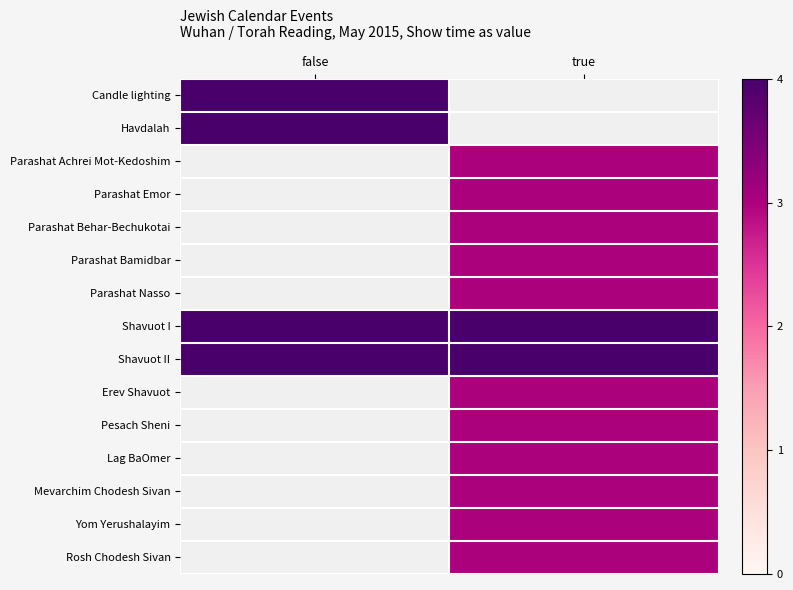

Reading left to right, what are all the values shown in this chart?

Candle lighting: false=4	true=0
Havdalah: false=4	true=0
Parashat Achrei Mot-Kedoshim: false=0	true=3
Parashat Emor: false=0	true=3
Parashat Behar-Bechukotai: false=0	true=3
Parashat Bamidbar: false=0	true=3
Parashat Nasso: false=0	true=3
Shavuot I: false=4	true=4
Shavuot II: false=4	true=4
Erev Shavuot: false=0	true=3
Pesach Sheni: false=0	true=3
Lag BaOmer: false=0	true=3
Mevarchim Chodesh Sivan: false=0	true=3
Yom Yerushalayim: false=0	true=3
Rosh Chodesh Sivan: false=0	true=3